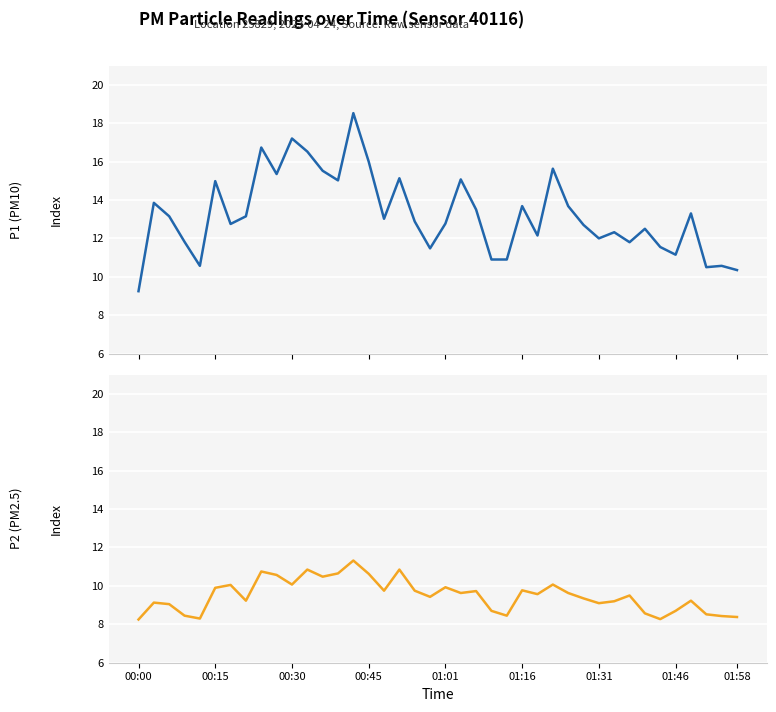

Rank the series by their average value, from highest to lowest.

P1, P2